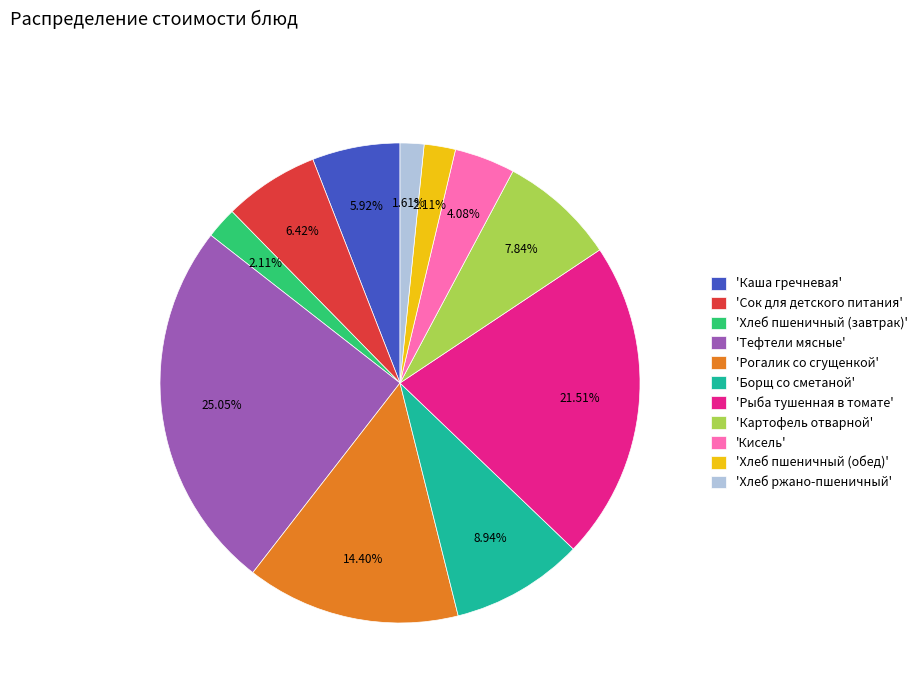

Is there any slice that represents more than half of the pie?

No